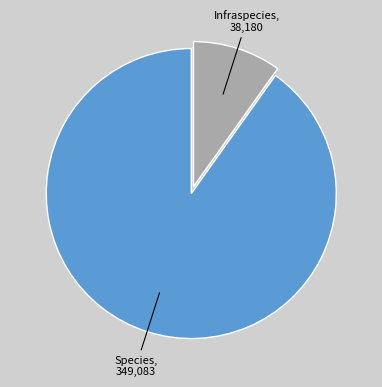

Which slice is the smallest?

Infraspecies